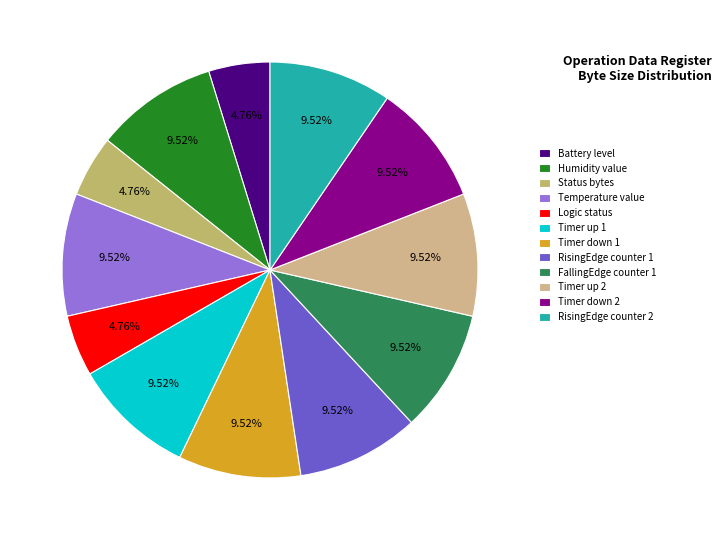

To the nearest percent, what is the combined percentage of FallingEdge counter 1 and RisingEdge counter 2?

19%